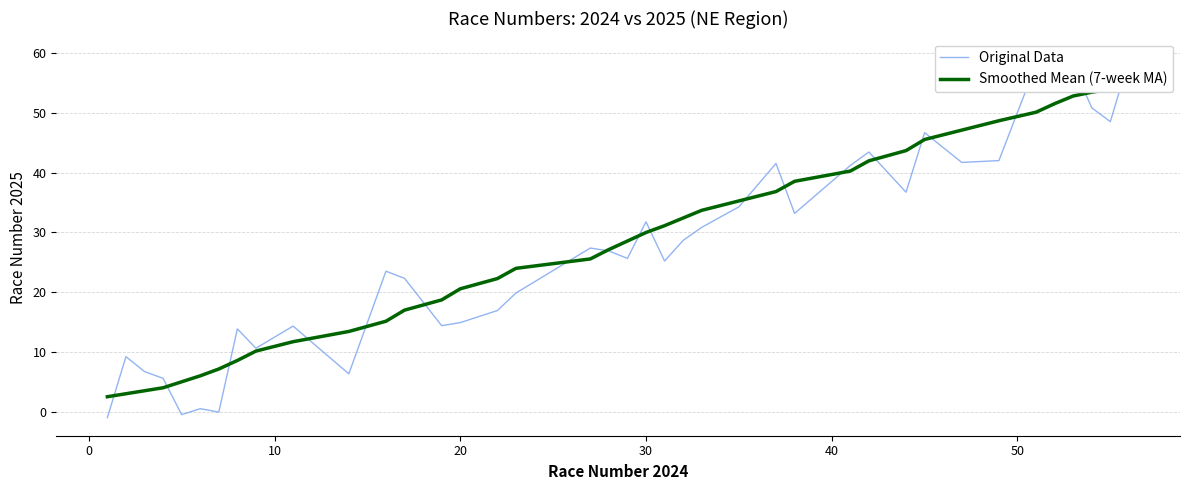

List the series in order of their peak value, lowest first.

Smoothed Mean (7-week MA), Original Data